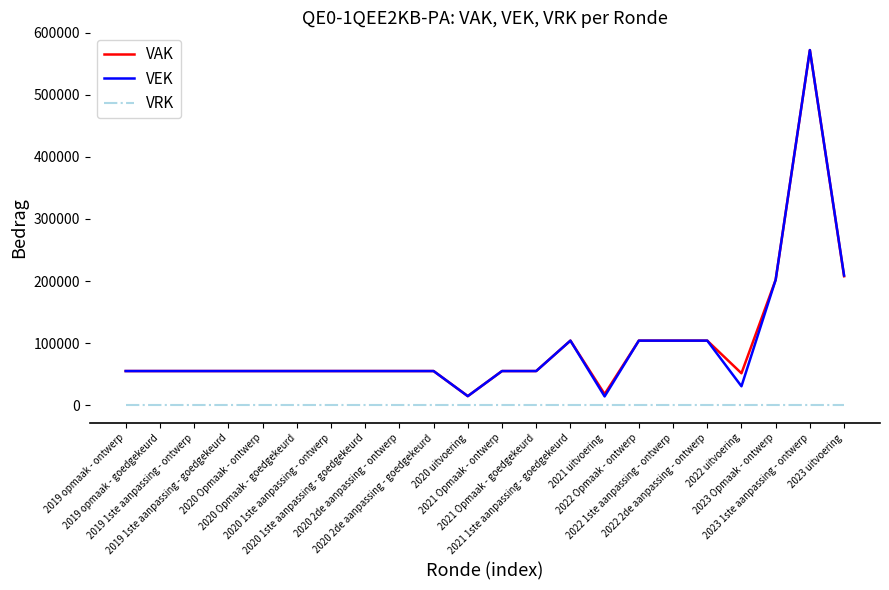

What is the minimum value for VAK?

14592